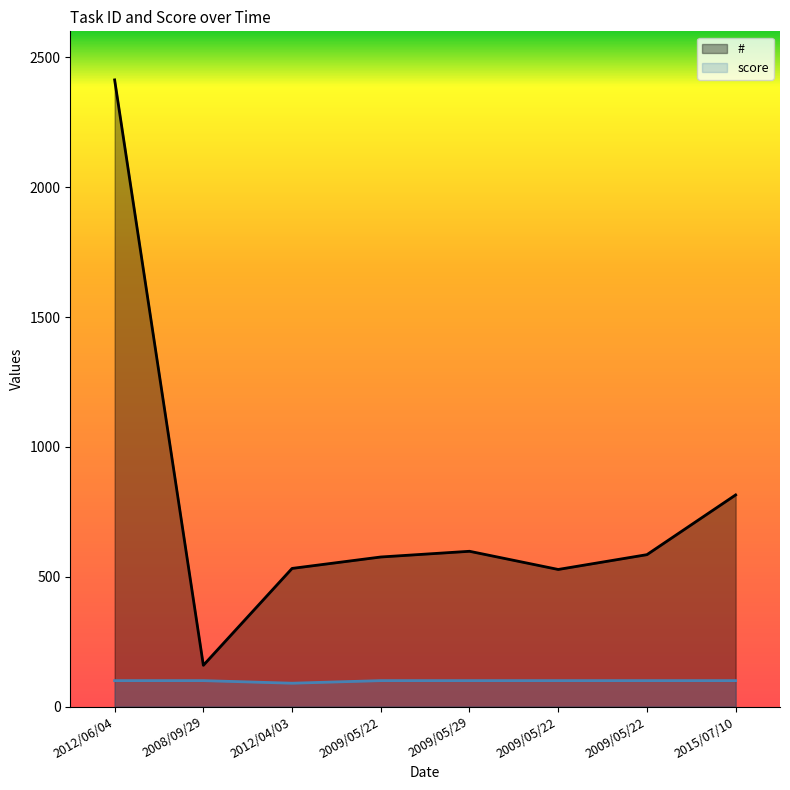

What is the greatest value displayed?

2413